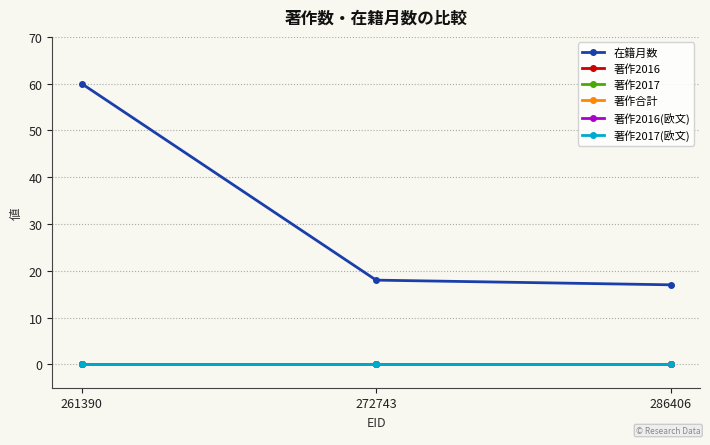

Does the chart have visible grid lines?

Yes